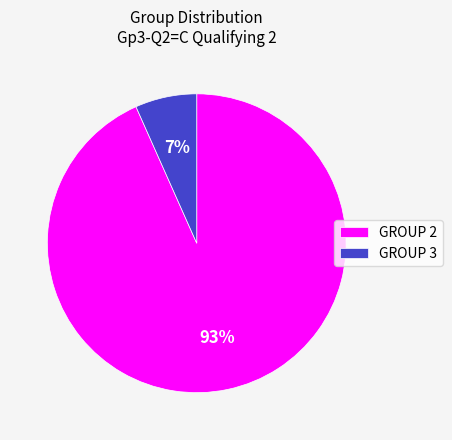

Which category has the biggest portion of the pie?

GROUP 2